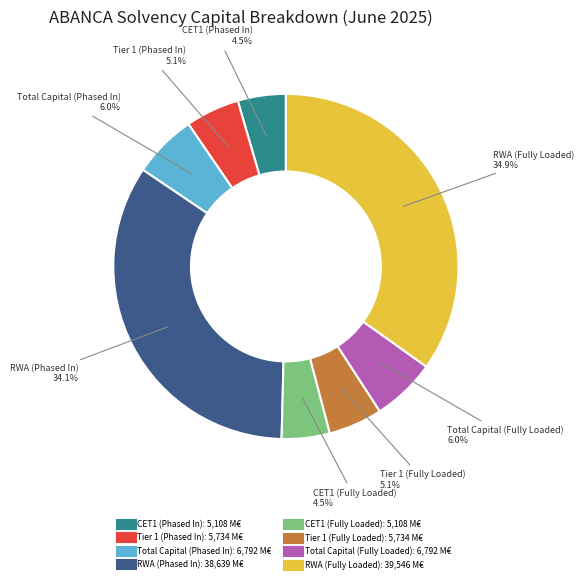

Between Total Capital (Phased In) and Tier 1 (Fully Loaded), which is larger?

Total Capital (Phased In)